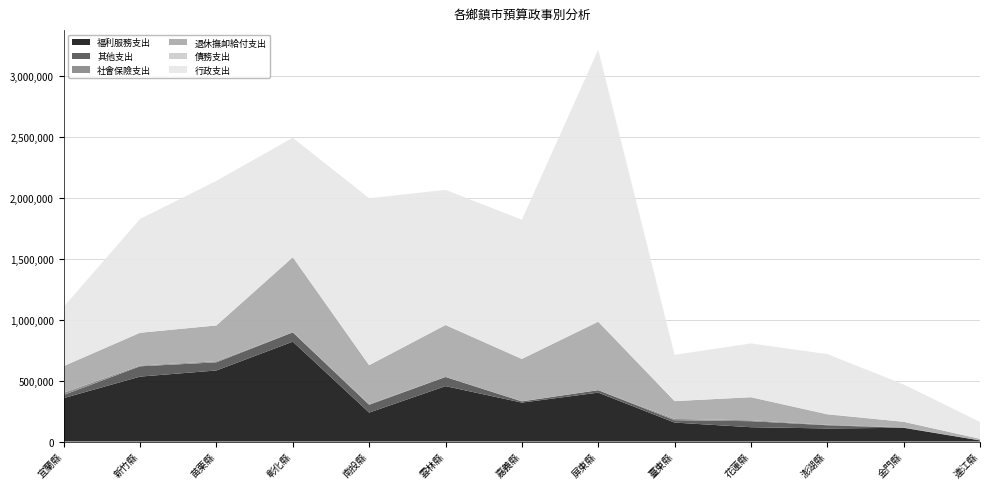

Reading right to left, list all the values displayed in this chart.

福利服務支出: 連江縣=9061	金門縣=112721	澎湖縣=107395	花蓮縣=117584	臺東縣=155744	屏東縣=401745	嘉義縣=319910	雲林縣=455217	南投縣=237754	彰化縣=820688	苗栗縣=583988	新竹縣=533555	宜蘭縣=356887
其他支出: 連江縣=500	金門縣=800	澎湖縣=26200	花蓮縣=49500	臺東縣=19500	屏東縣=20244	嘉義縣=9950	雲林縣=75300	南投縣=64000	彰化縣=76501	苗栗縣=66770	新竹縣=84700	宜蘭縣=26100
社會保險支出: 連江縣=0	金門縣=3106	澎湖縣=4234	花蓮縣=7441	臺東縣=10579	屏東縣=0	嘉義縣=1383	雲林縣=0	南投縣=5955	彰化縣=984	苗栗縣=8827	新竹縣=6272	宜蘭縣=18107
退休撫卹給付支出: 連江縣=12589	金門縣=45543	澎湖縣=85608	花蓮縣=189645	臺東縣=146411	屏東縣=561648	嘉義縣=347527	雲林縣=426969	南投縣=319716	彰化縣=616202	苗栗縣=294551	新竹縣=269427	宜蘭縣=219227
債務支出: 連江縣=0	金門縣=0	澎湖縣=2561	花蓮縣=0	臺東縣=0	屏東縣=4950	嘉義縣=0	雲林縣=5	南投縣=40	彰化縣=600	苗栗縣=10	新竹縣=0	宜蘭縣=0
行政支出: 連江縣=138923	金門縣=307155	澎湖縣=492457	花蓮縣=442001	臺東縣=380299	屏東縣=2231329	嘉義縣=1143920	雲林縣=1110922	南投縣=1371741	彰化縣=981360	苗栗縣=1188137	新竹縣=935225	宜蘭縣=487566